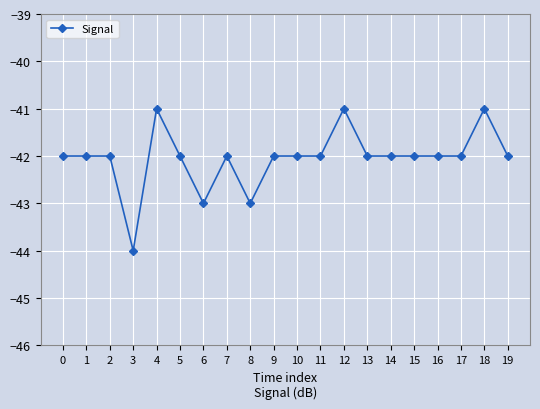

What is the value of the 17th point from the left?

-42